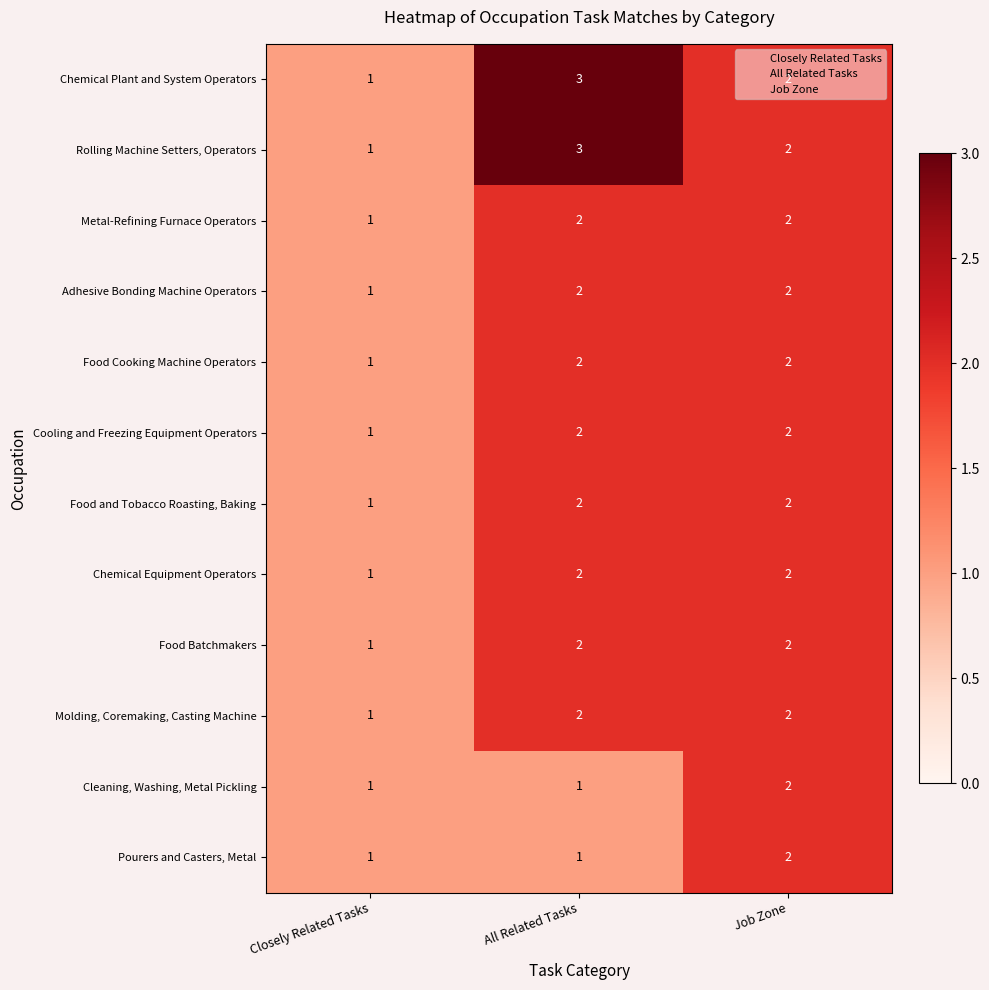

The value of Molding, Coremaking, Casting Machine at Job Zone is 2. True or false?

True